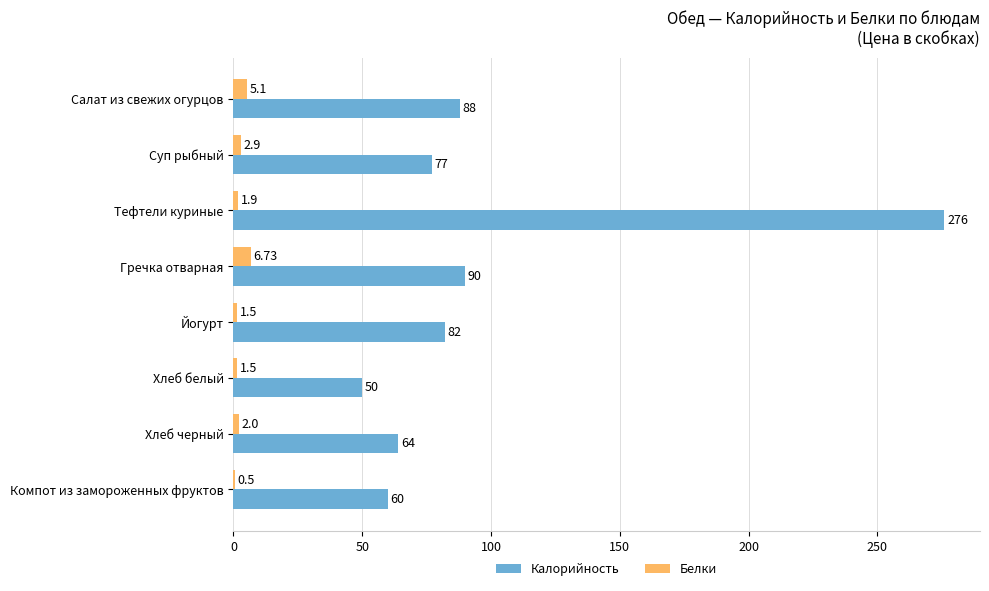

At which label is Калорийность closest to 163?

Гречка отварная